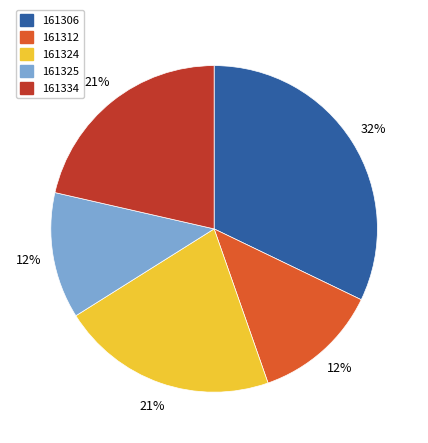

What is the ratio of the value at 161325 to the value at 161324?

0.6